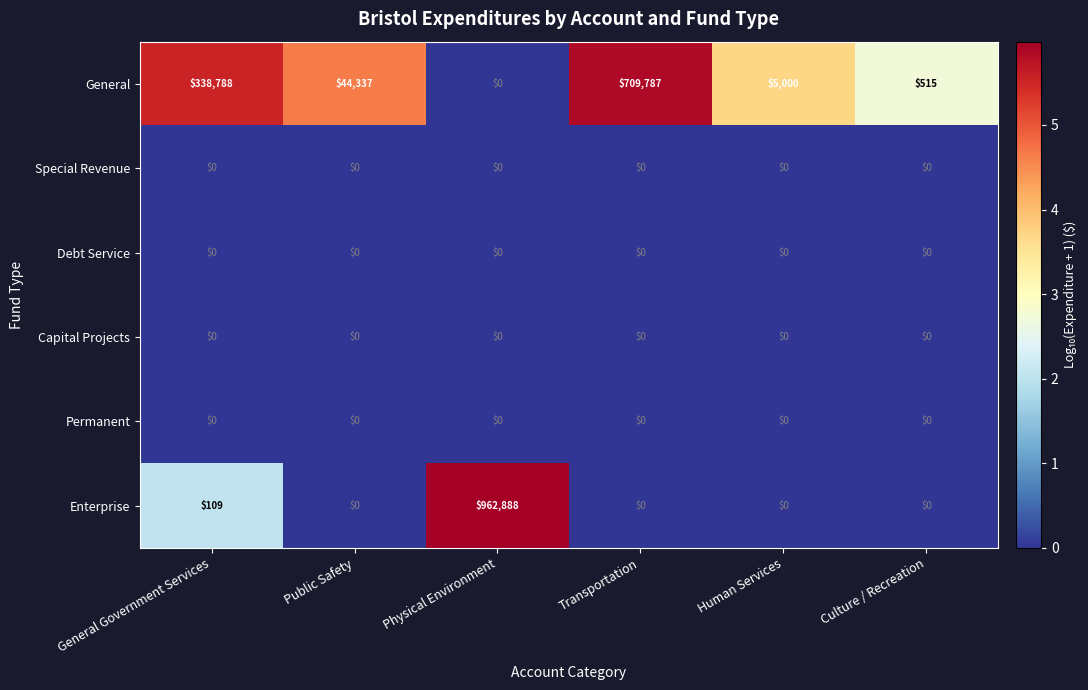

Rank the categories by General value from lowest to highest.

Physical Environment, Culture / Recreation, Human Services, Public Safety, General Government Services, Transportation